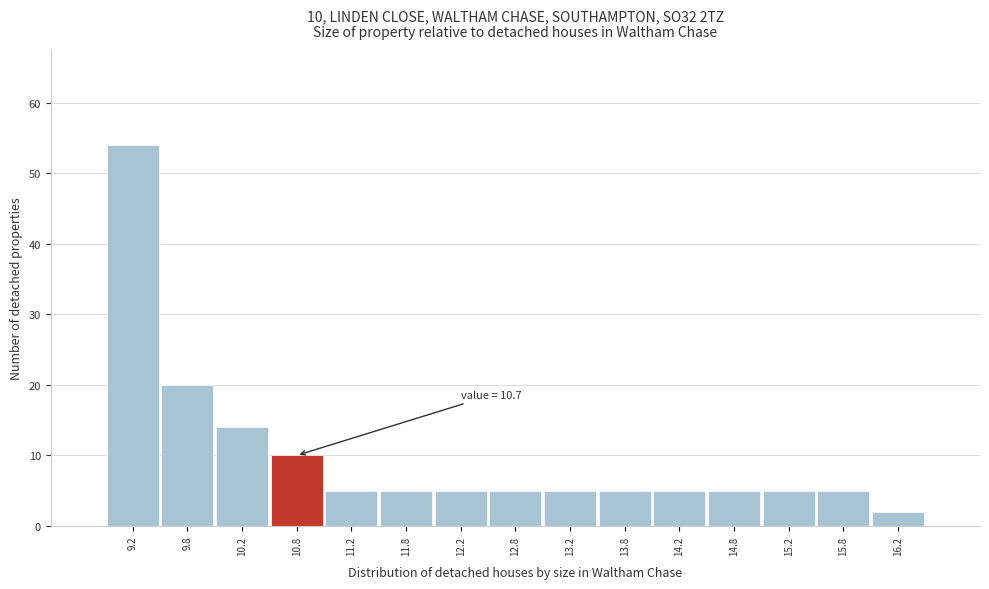

Over which range of the x-axis is the bar tallest?

9.0 to 9.5